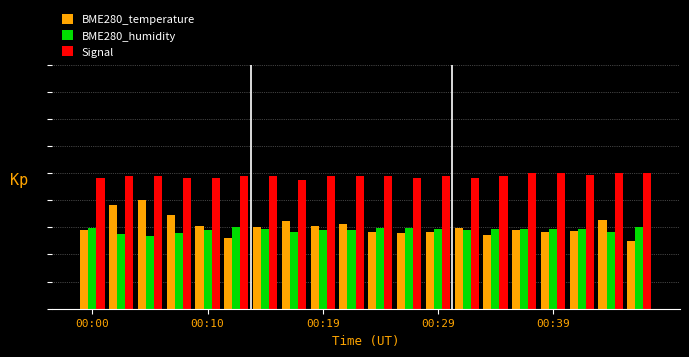

Does the chart contain any negative values?

No